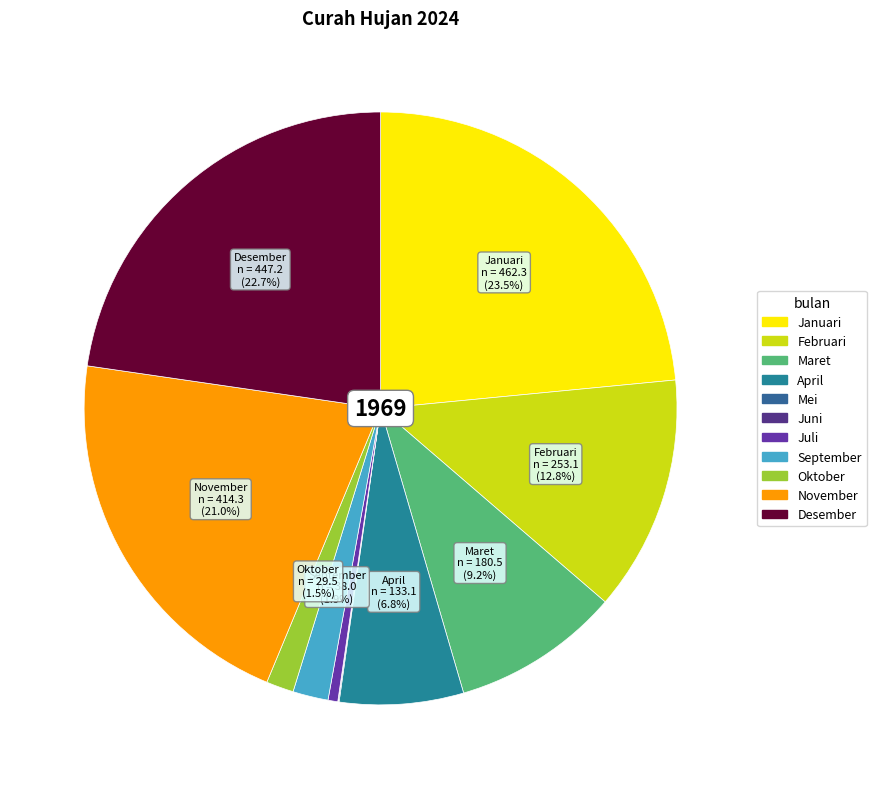

What is the change in value from Februari to Juni?

-252.7